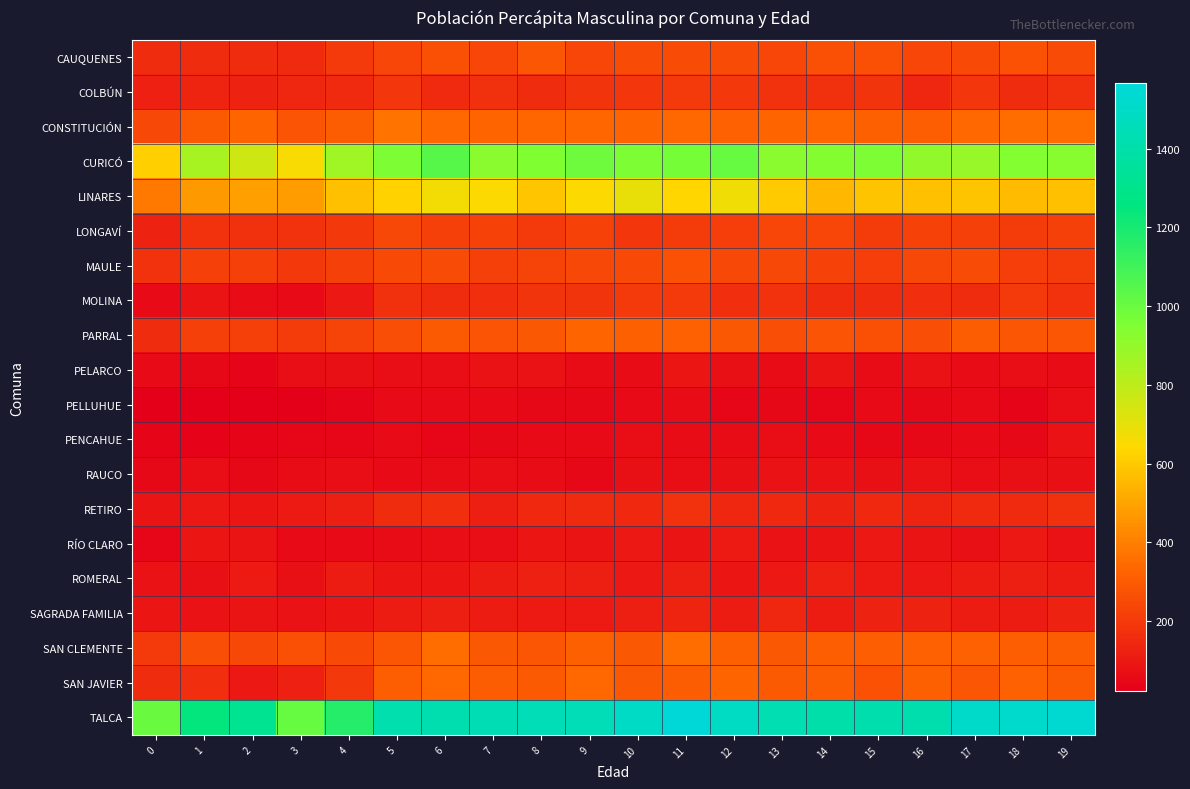

Count the number of data series in this chart.

20